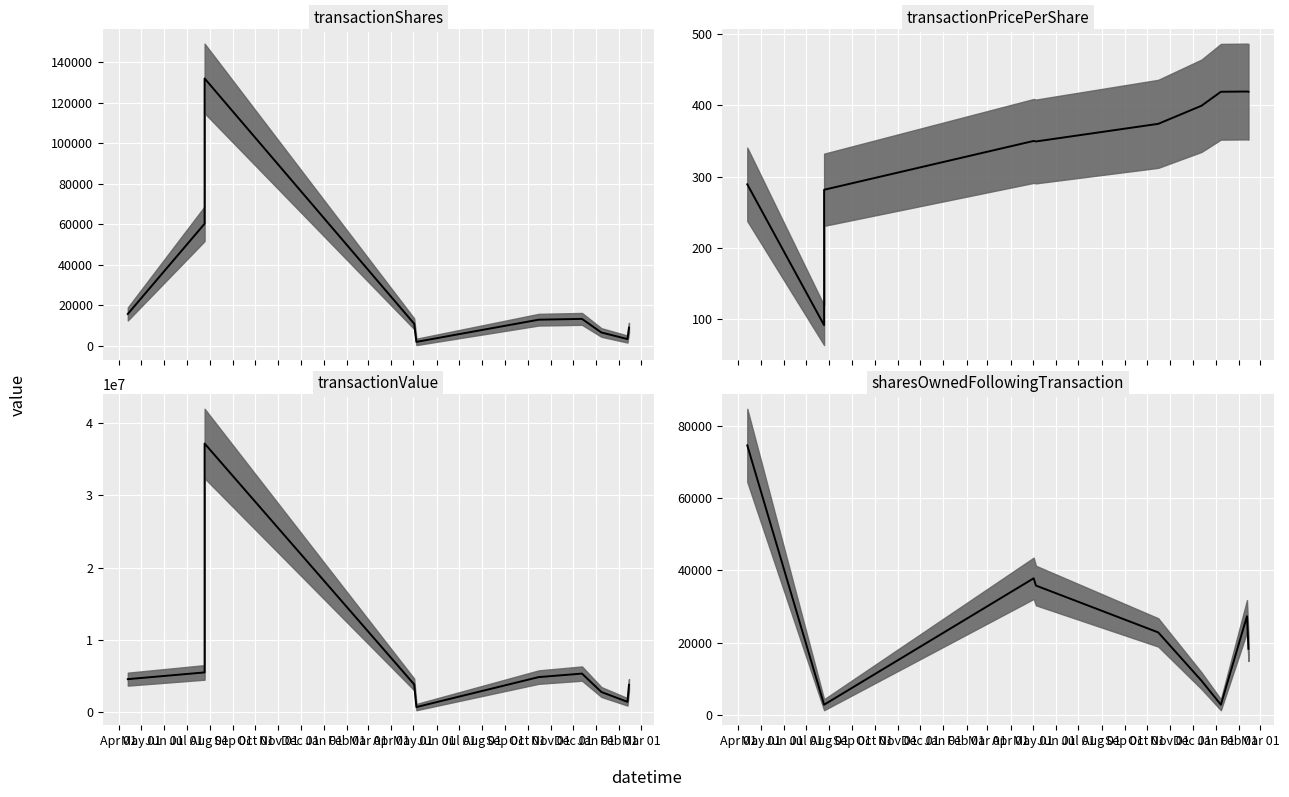

What is the minimum value for transactionShares median?

2004.0